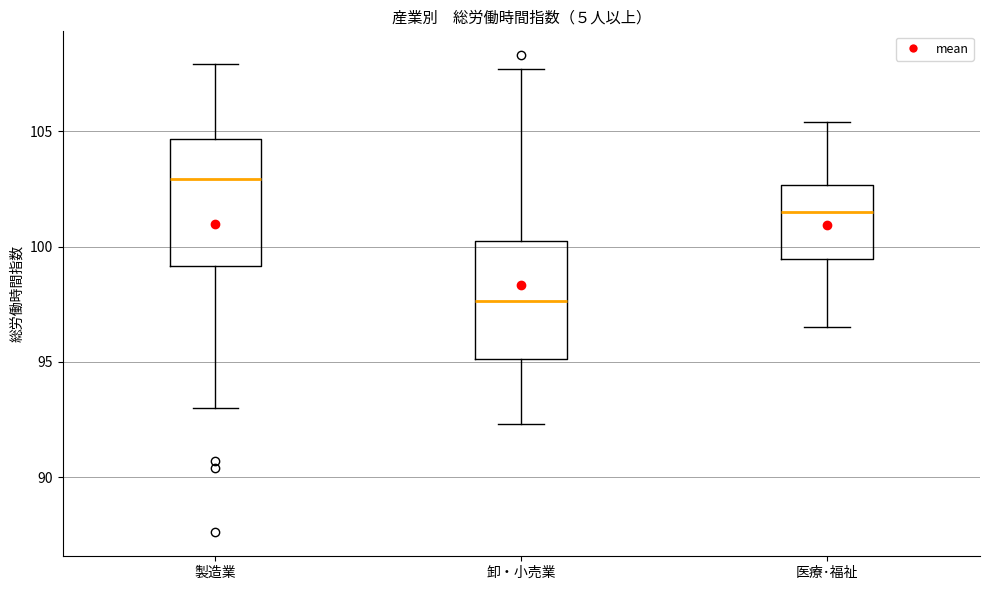

Which box has the highest median line?

製造業